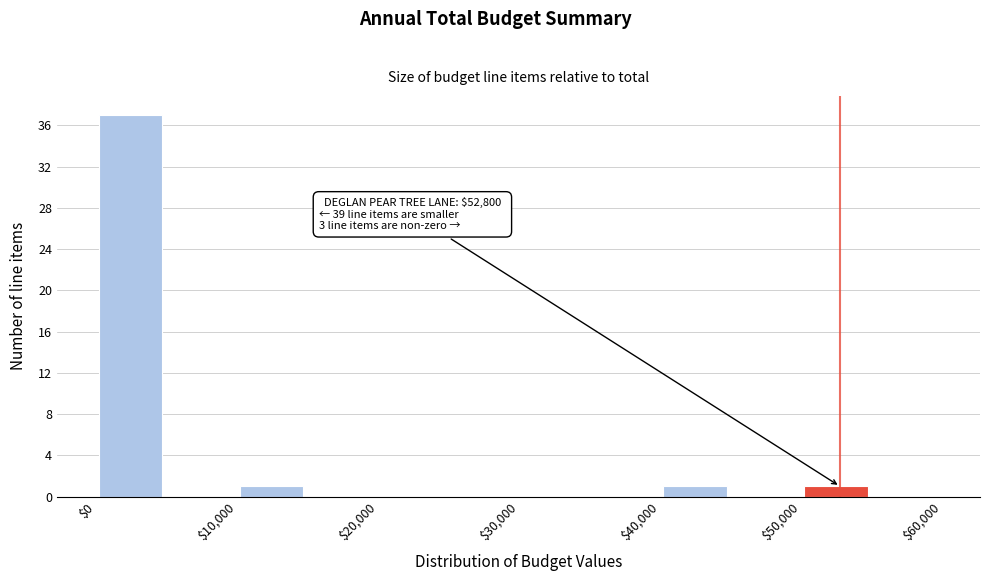

Which range on the x-axis has the tallest bar?

0 to 5000